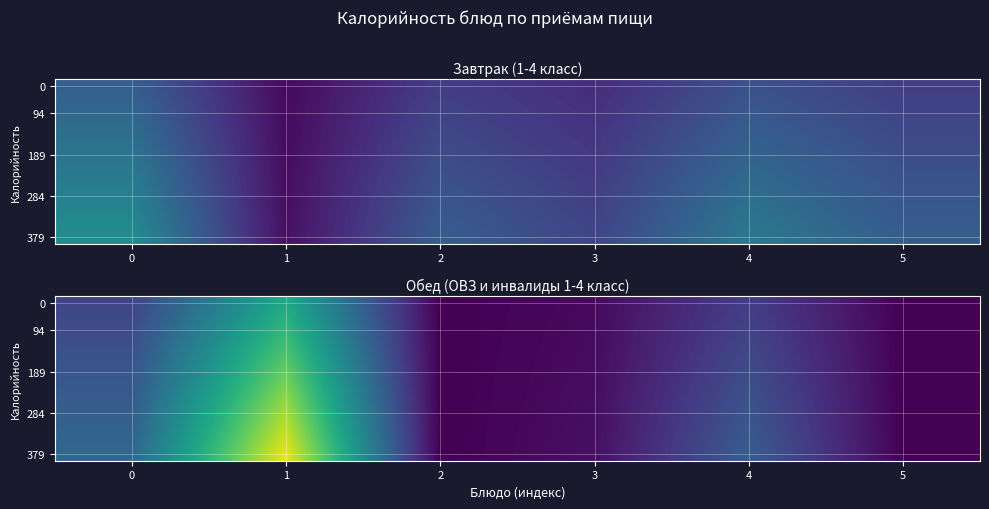

How many distinct data groups are displayed?

12